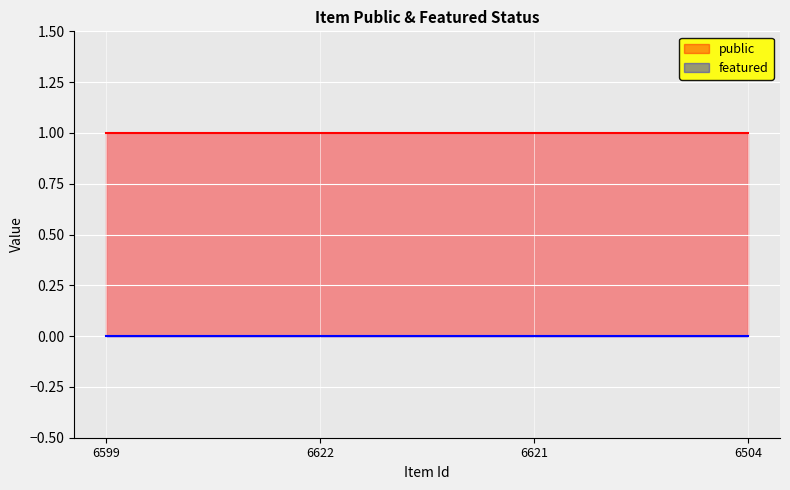

At which label is public closest to 1?

6599